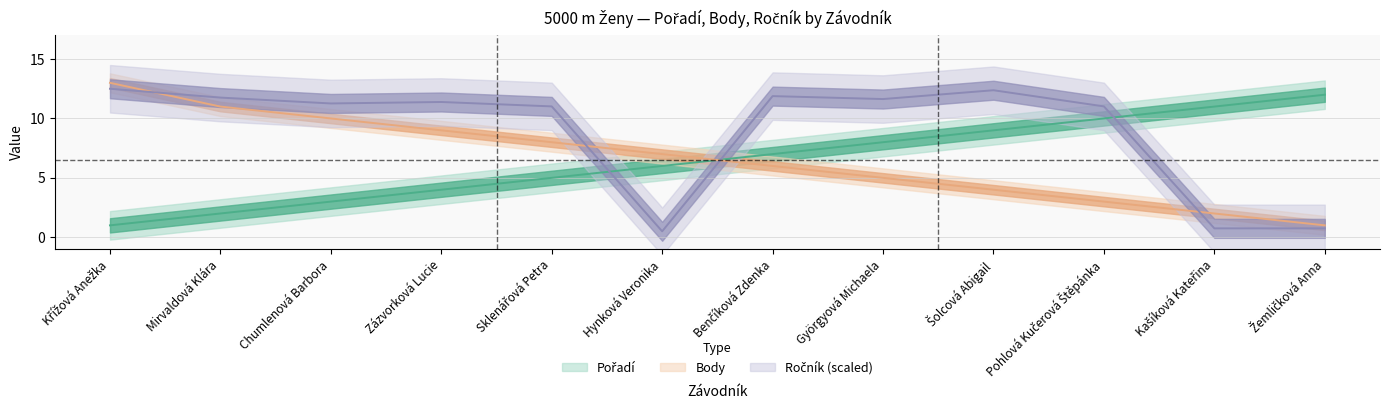

How many lines are shown in the chart?

3